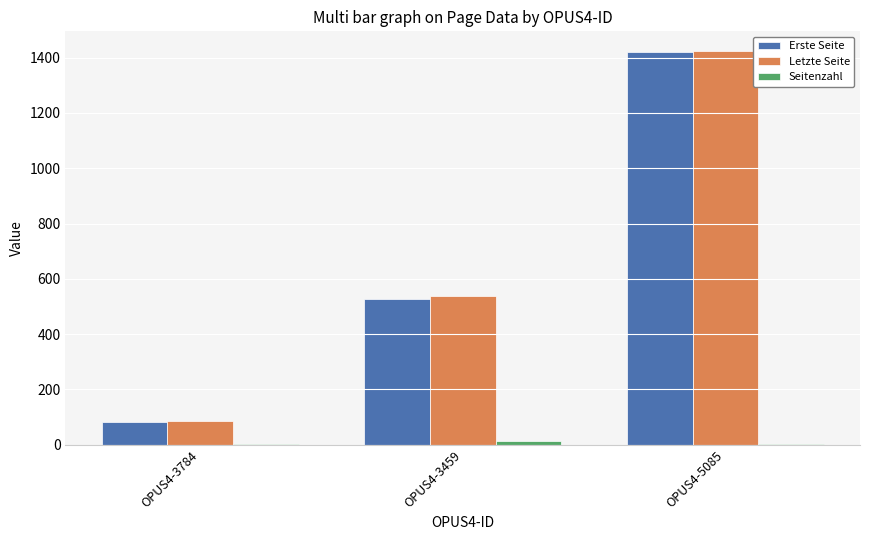

The Erste Seite series shows 873 at OPUS4-5085. True or false?

False